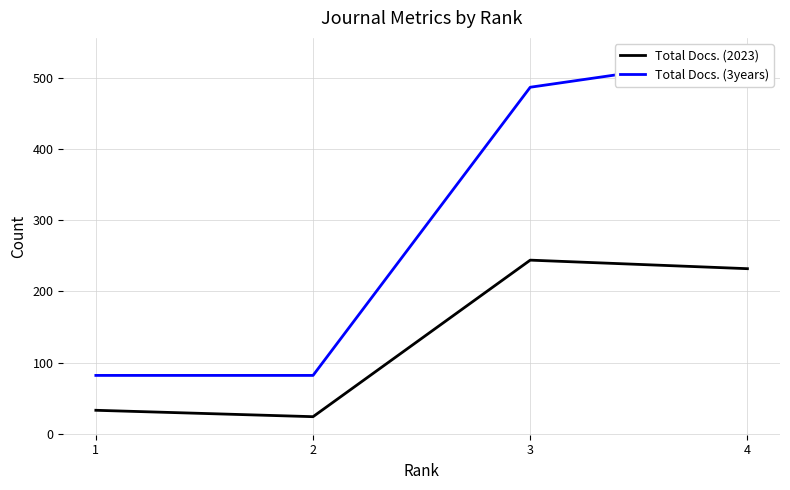

Where does the Total Docs. (3years) series first go above 487?

4